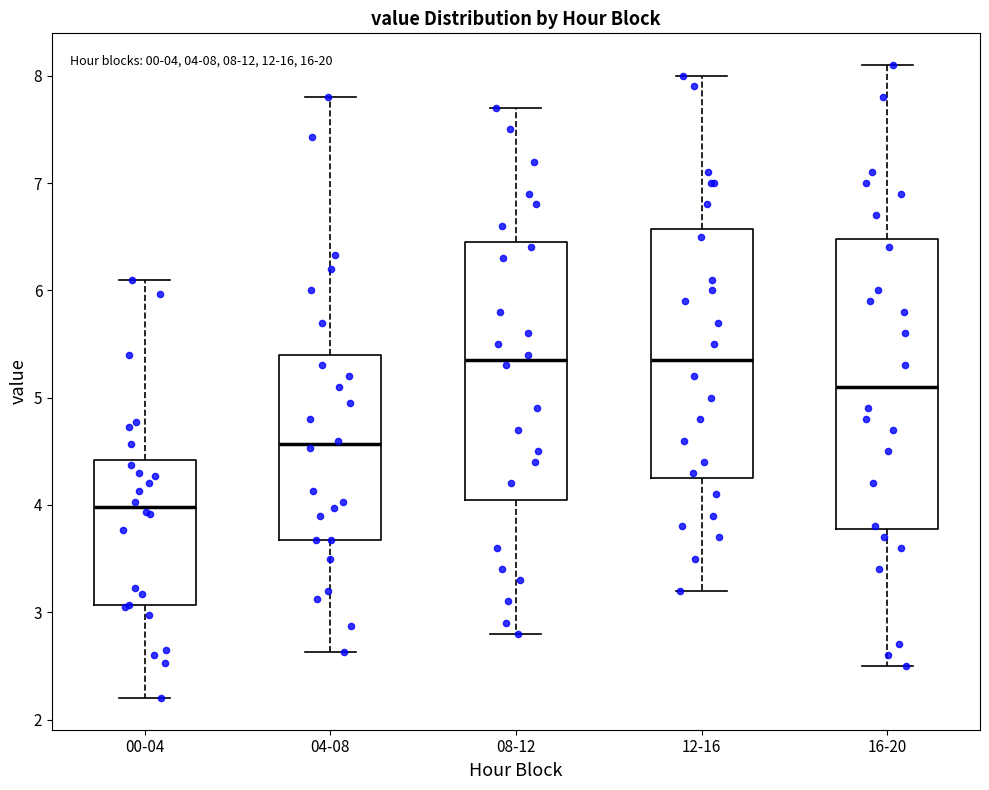

Comparing the boxes themselves (not the whiskers), which one is the tallest?

16-20